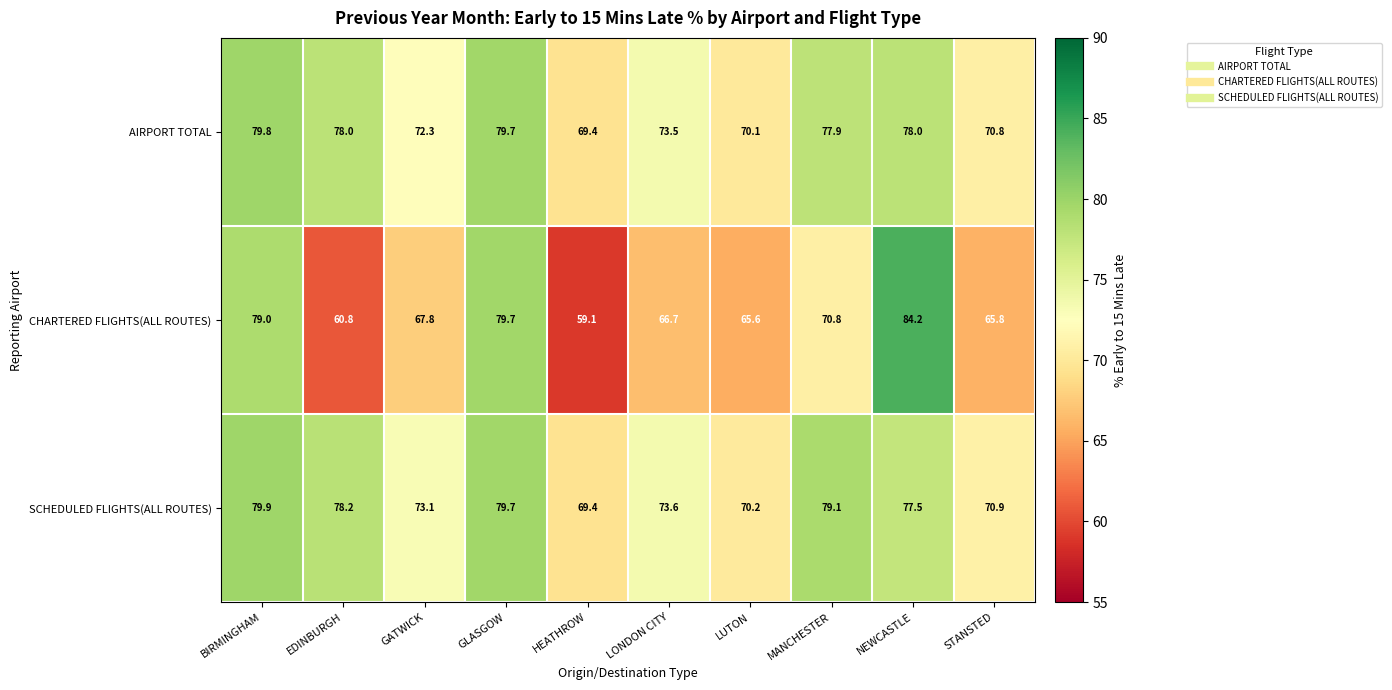

True or false: SCHEDULED FLIGHTS(ALL ROUTES) has a value of 78.2 at EDINBURGH.

True